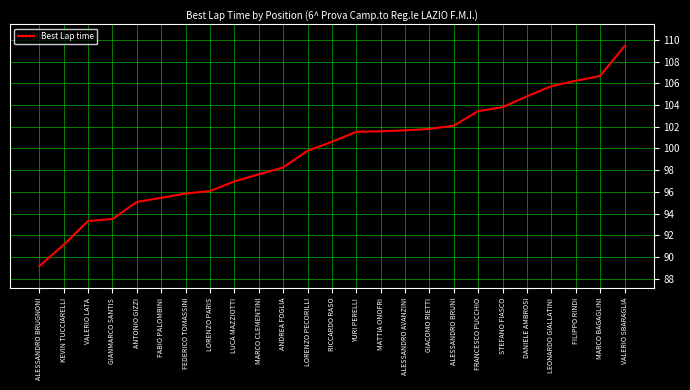

What is the difference between the values at MARCO BAGAGLINI and VALERIO LATA?

13.4